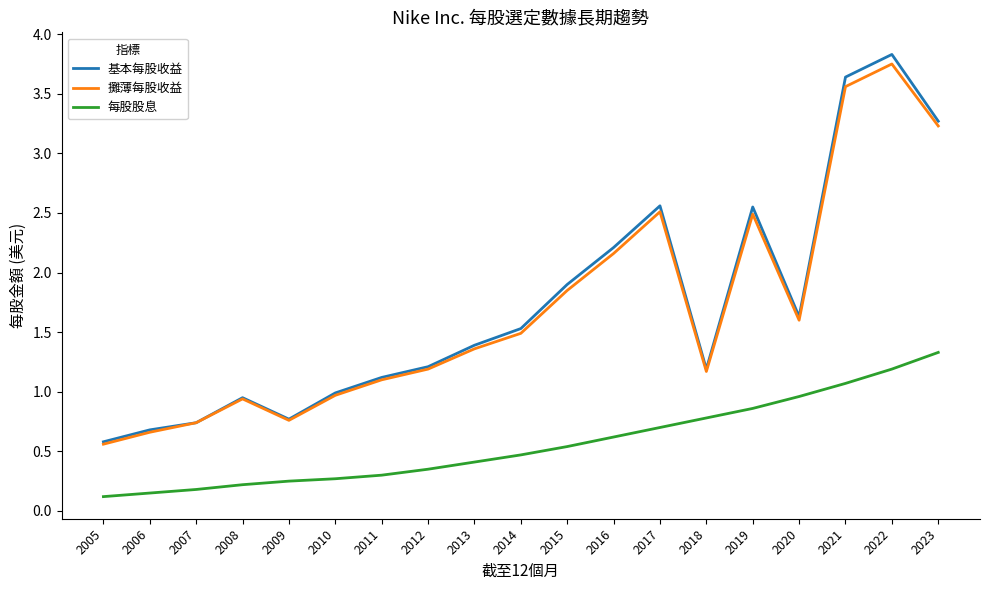

In 基本每股收益, how many points are lower than both neighbors (excluding endpoints)?

3